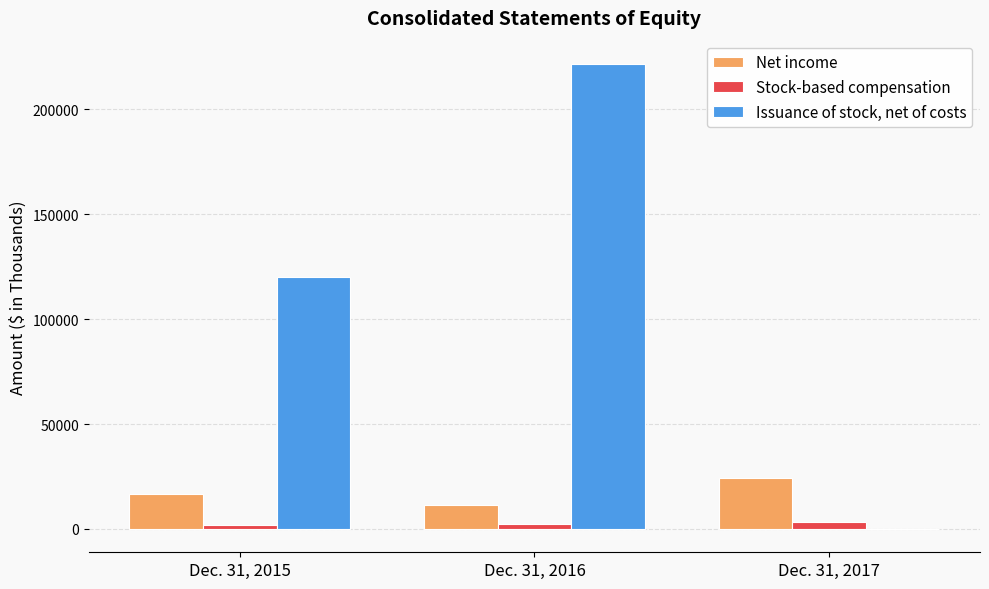

What is the greatest value displayed?

221649